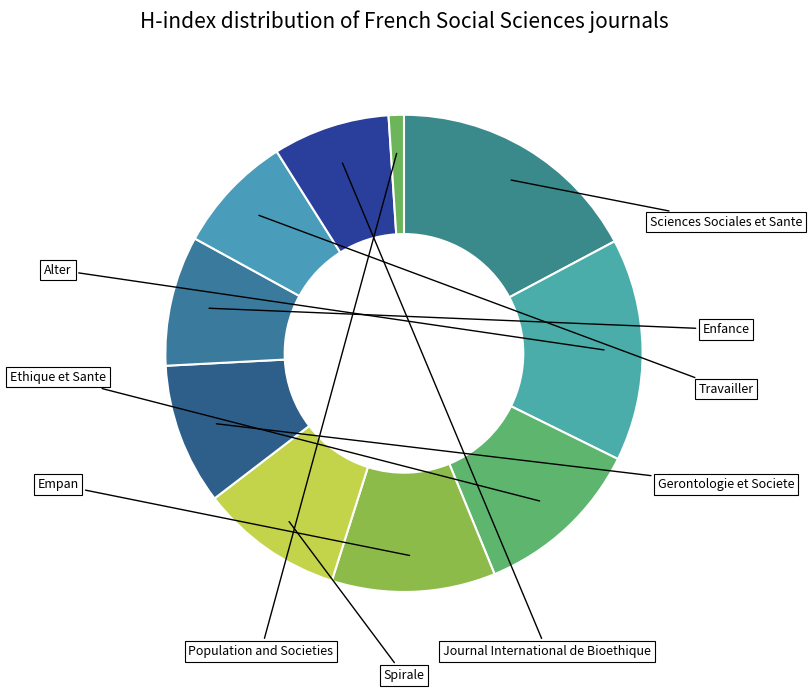

Count the number of slices in the pie.

10